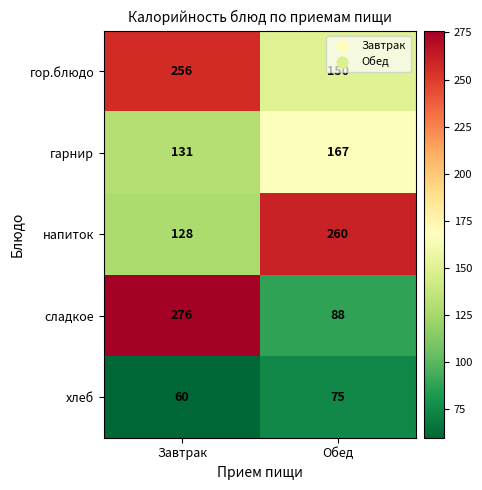

What is the approximate value of сладкое at Завтрак?

276